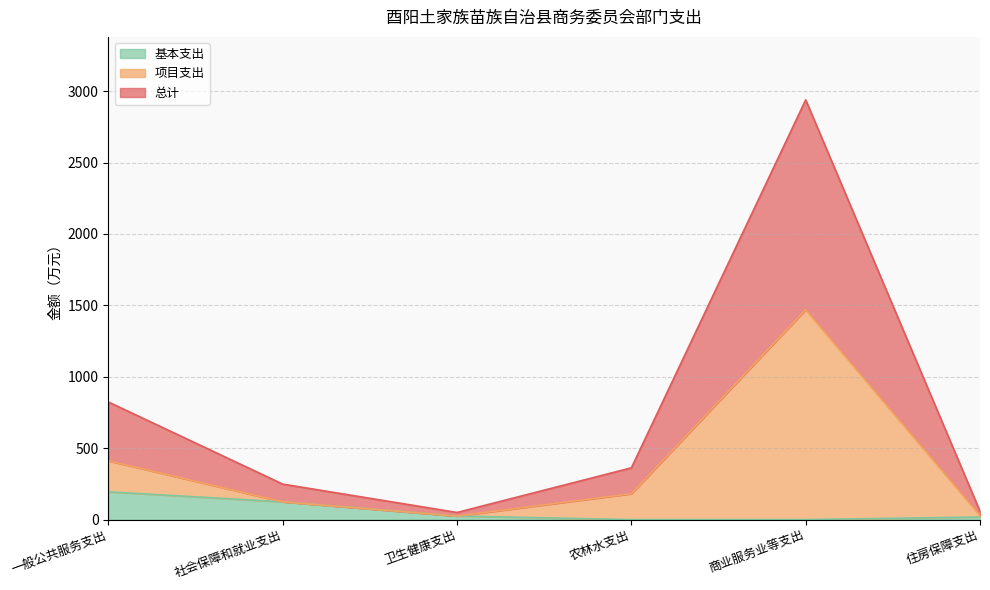

At which category is the sum across all series the highest?

商业服务业等支出